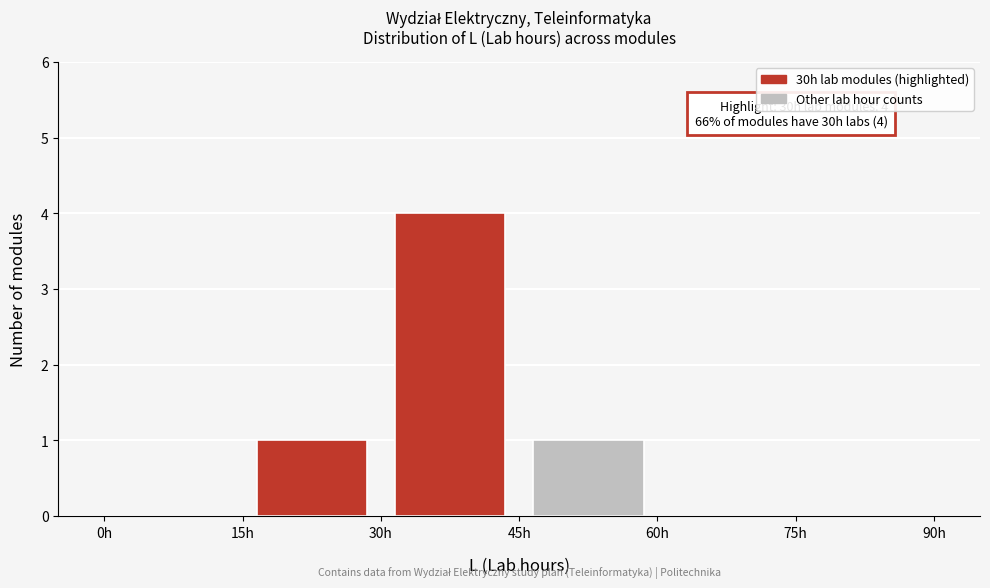

Which range on the x-axis has the tallest bar?

30 to 45